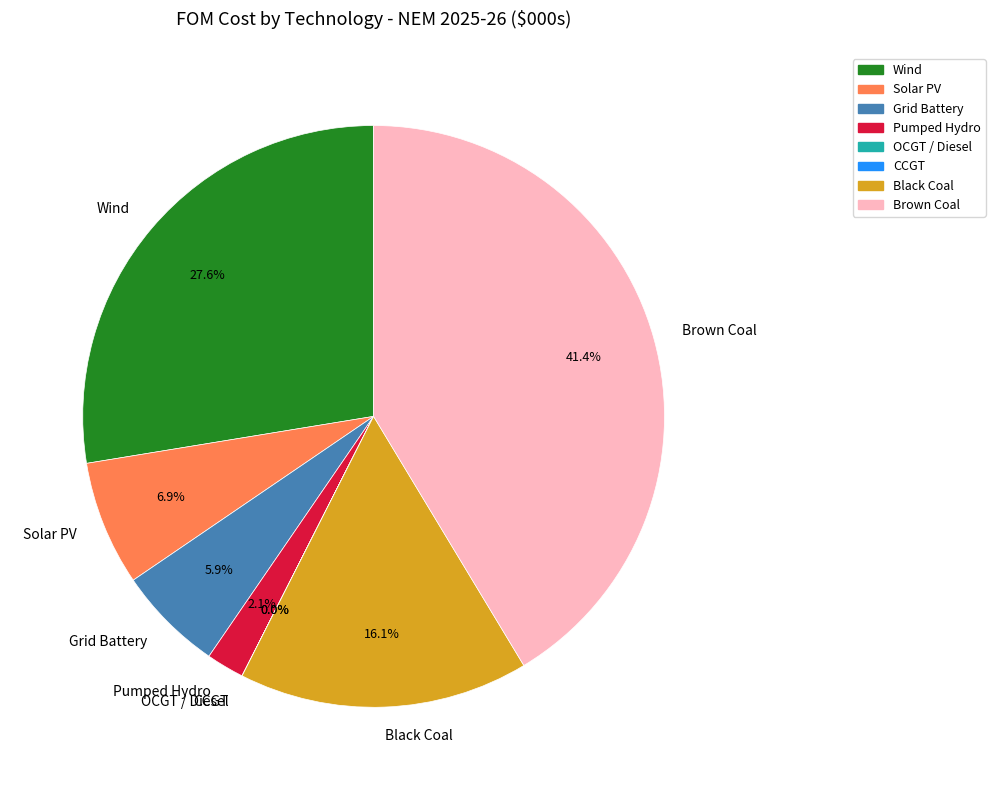

Approximately how many times larger is the value at Brown Coal compared to Black Coal?

2.6